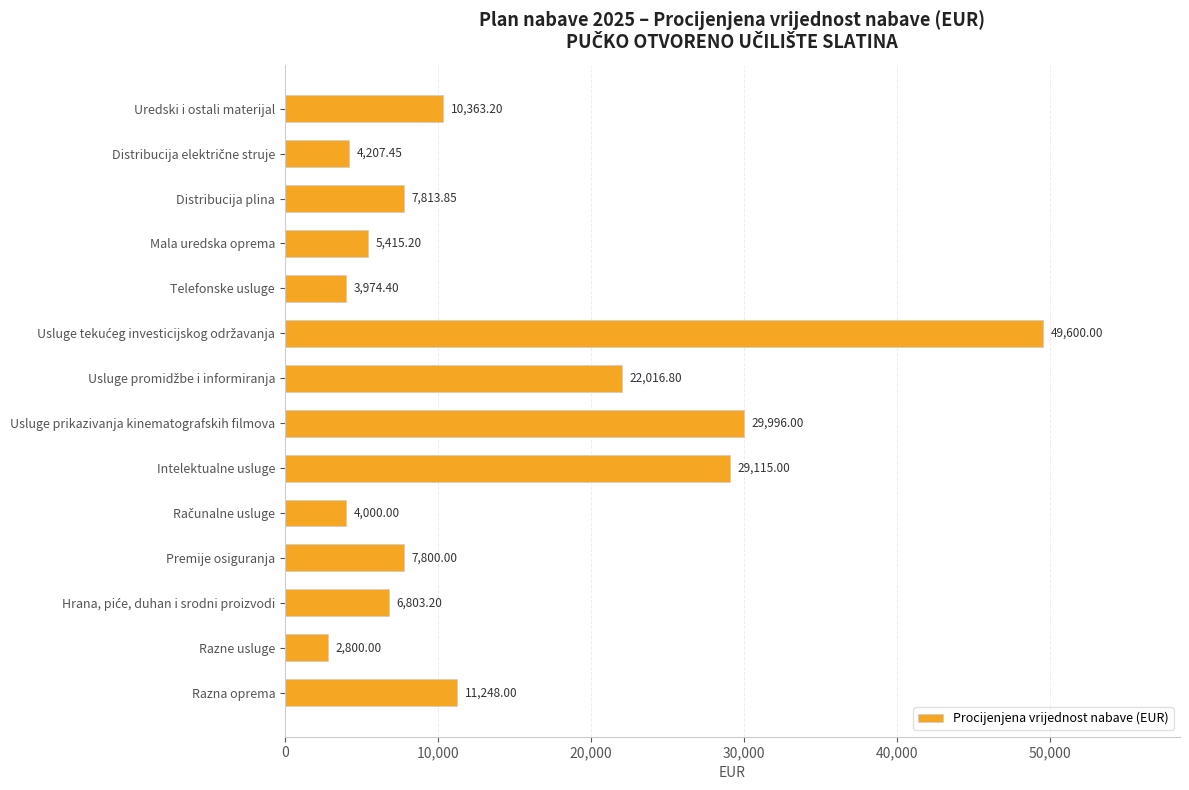

Which category has the lowest value across all series?

Razne usluge